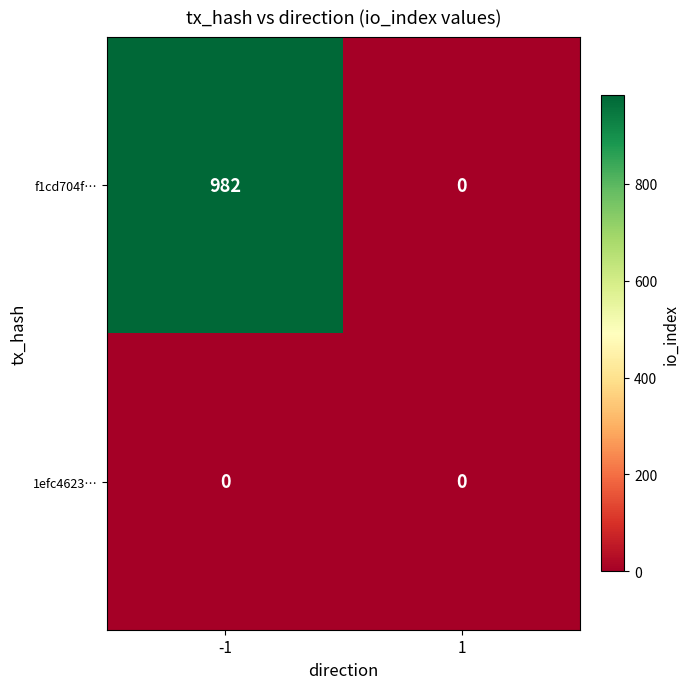

Which series has the largest total across all categories?

f1cd704f…